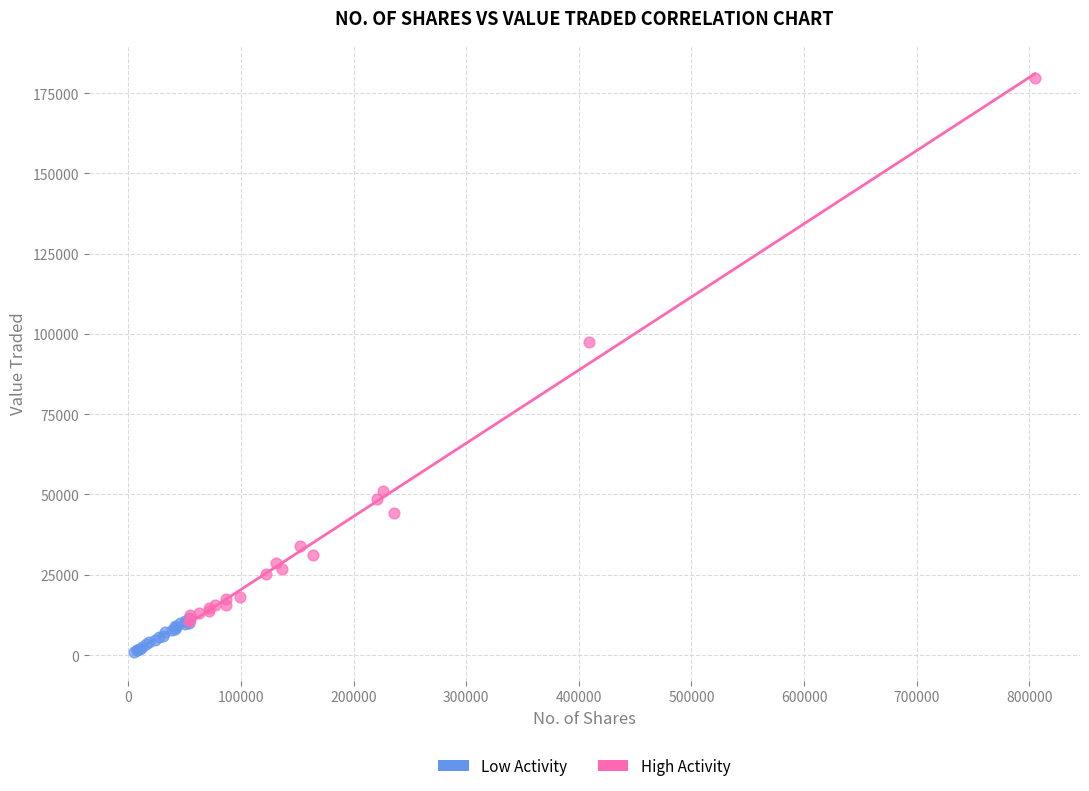

Which series contains the highest Y value?

High Activity